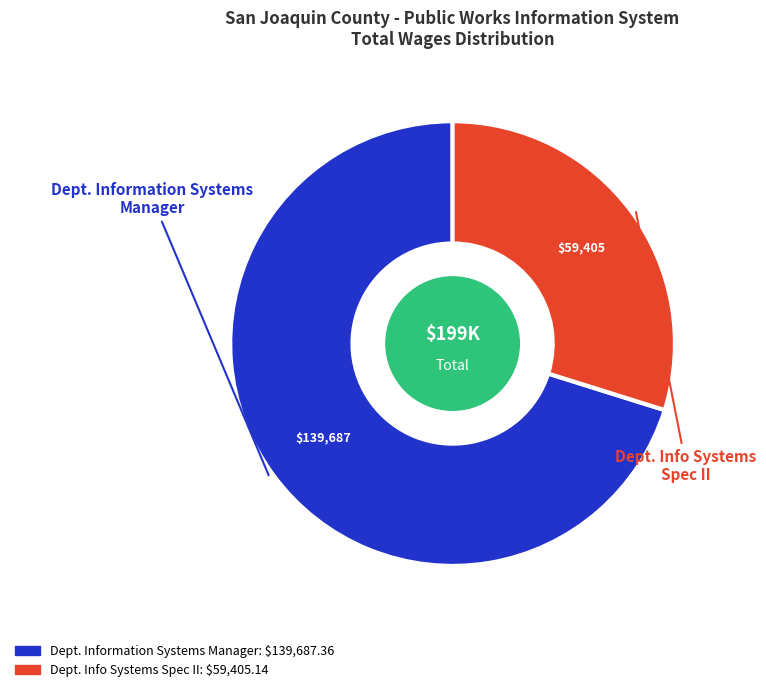

How many slices are in this pie chart?

2